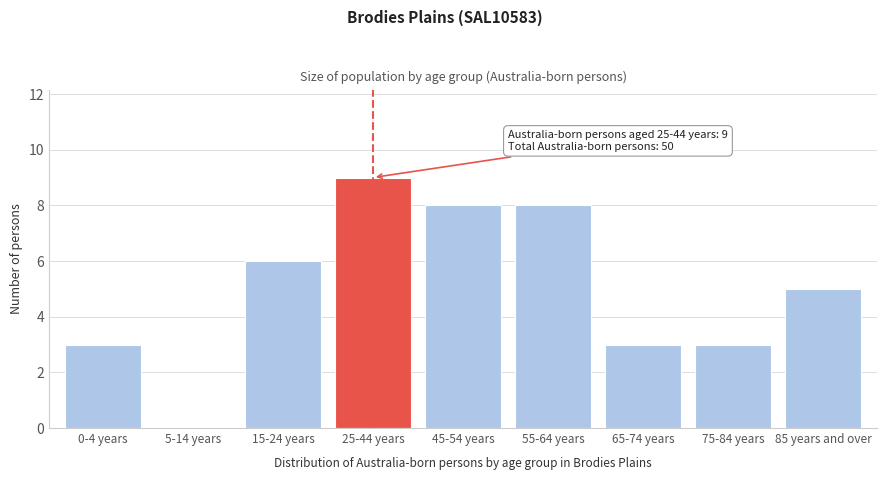

Reading left to right, list all the values displayed in this chart.

0-4 years=3	5-14 years=0	15-24 years=6	25-44 years=9	45-54 years=8	55-64 years=8	65-74 years=3	75-84 years=3	85 years and over=5